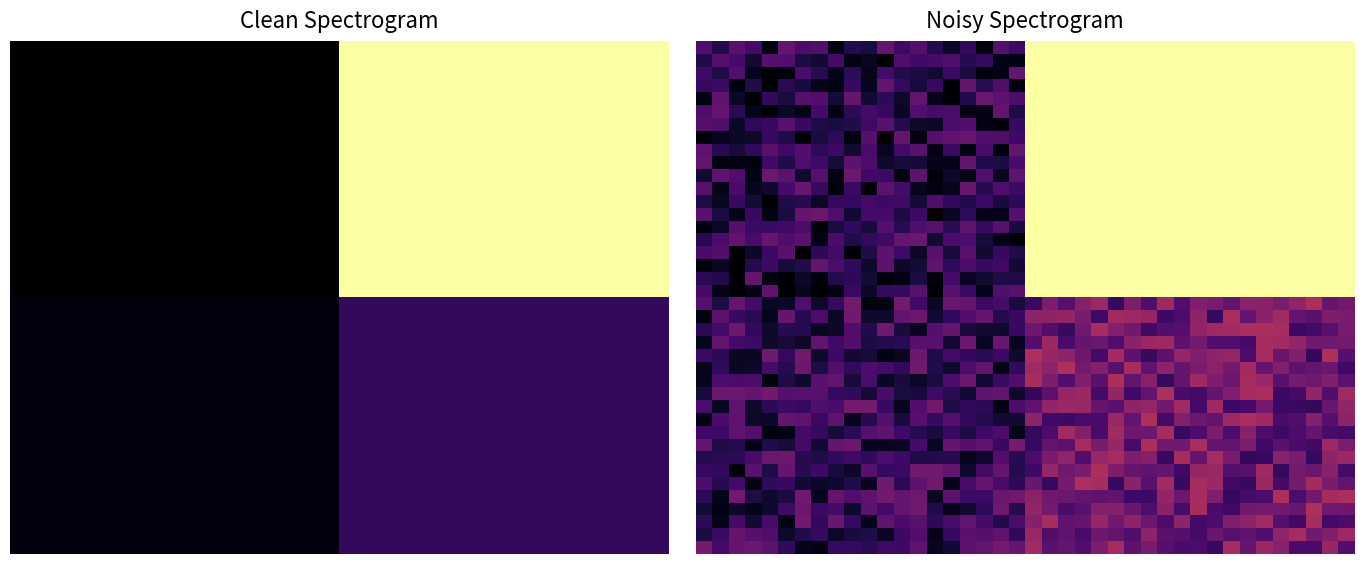

What is the difference between the highest and lowest values at 2?

0.3